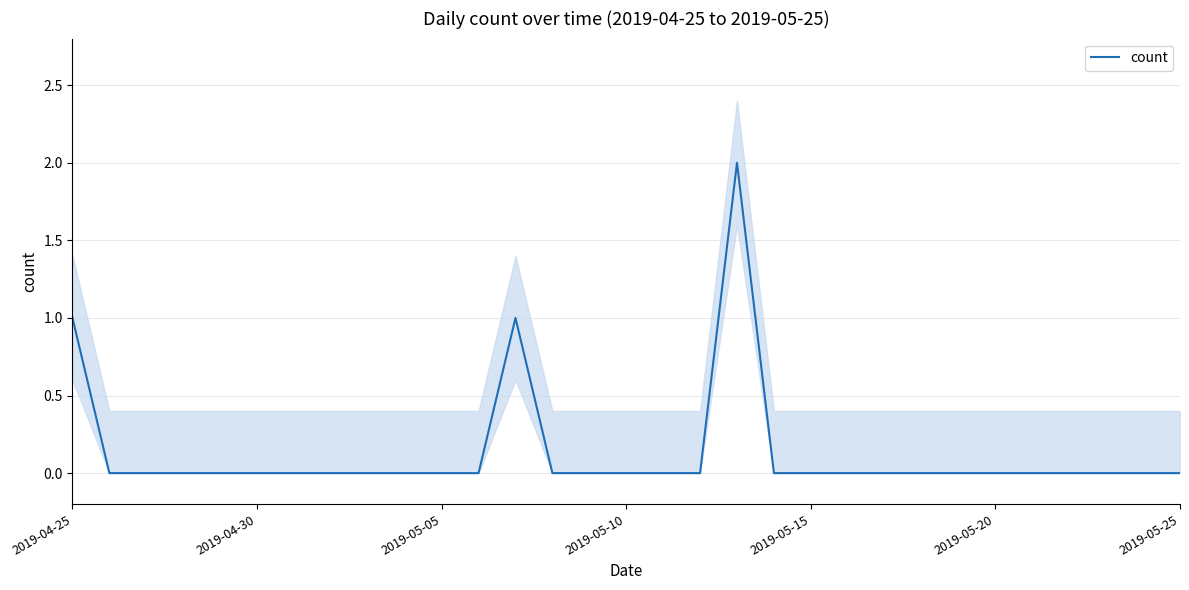

How many categories are shown in the chart?

31